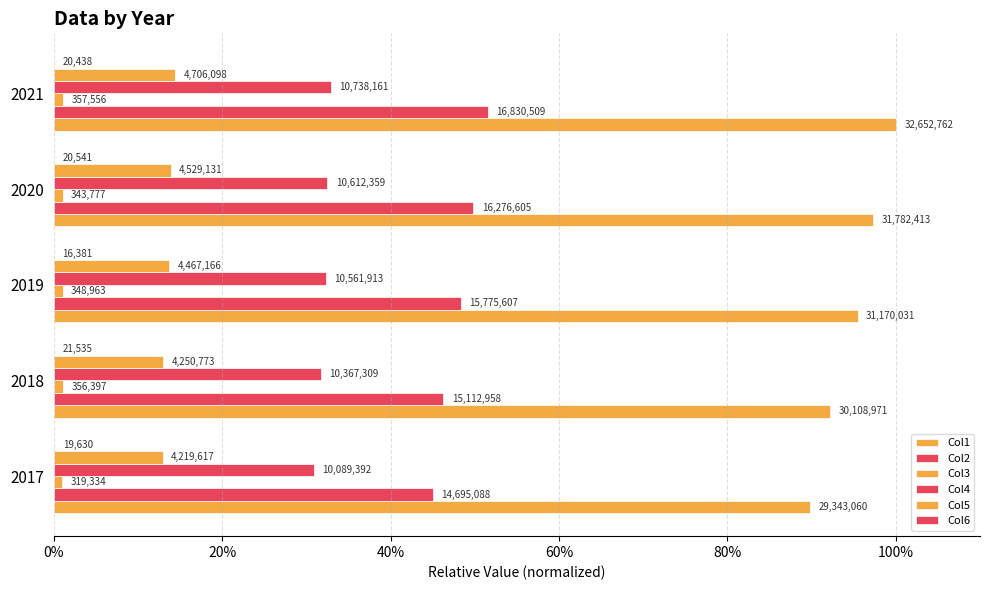

What are all the series names shown in the legend?

Col1, Col2, Col3, Col4, Col5, Col6